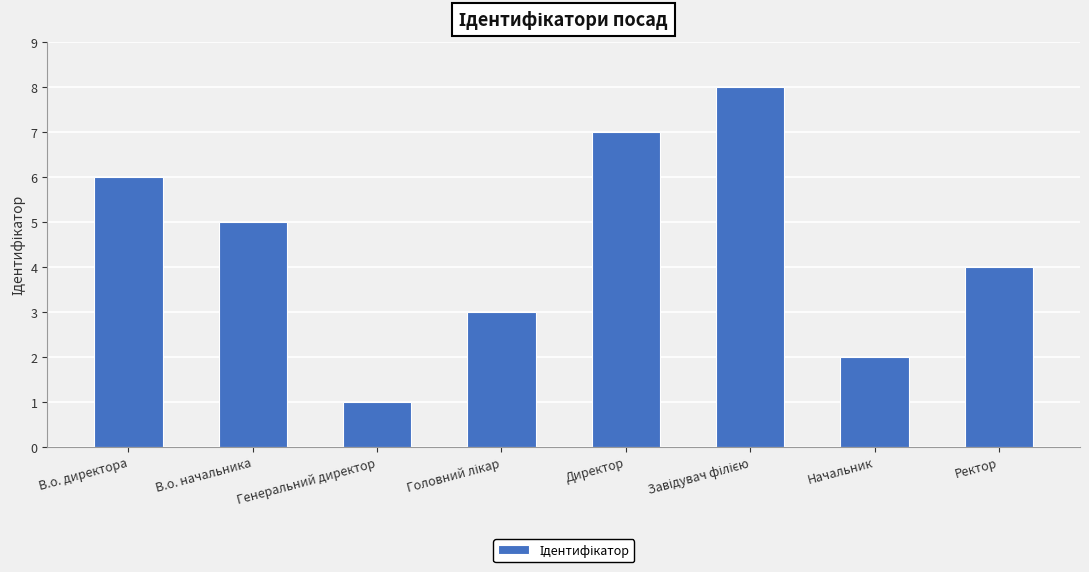

What is the smallest value displayed?

1